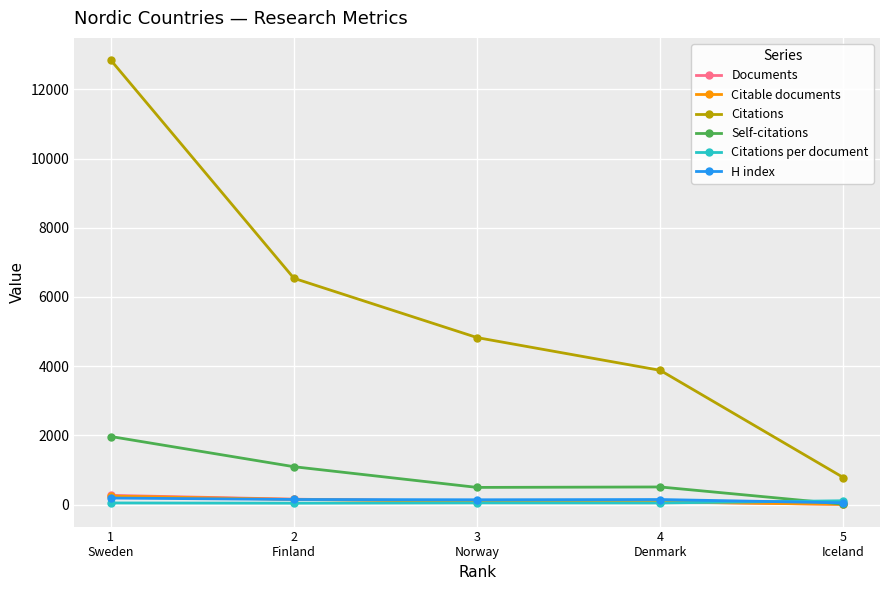

True or false: Self-citations and Citations intersect in this chart.

False